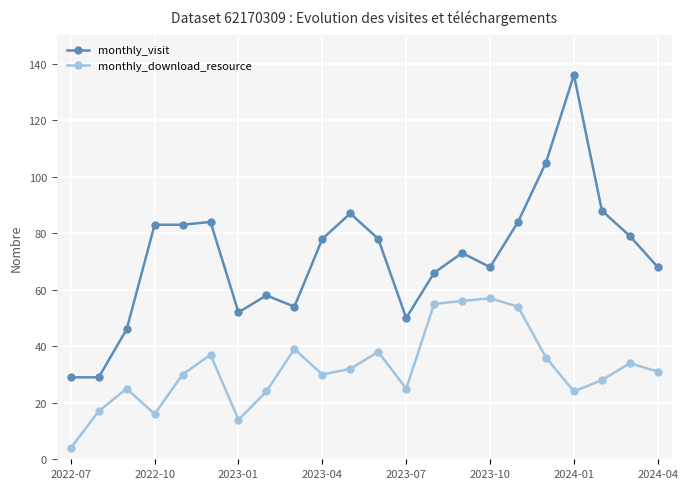

Which series has the largest total across all categories?

monthly_visit